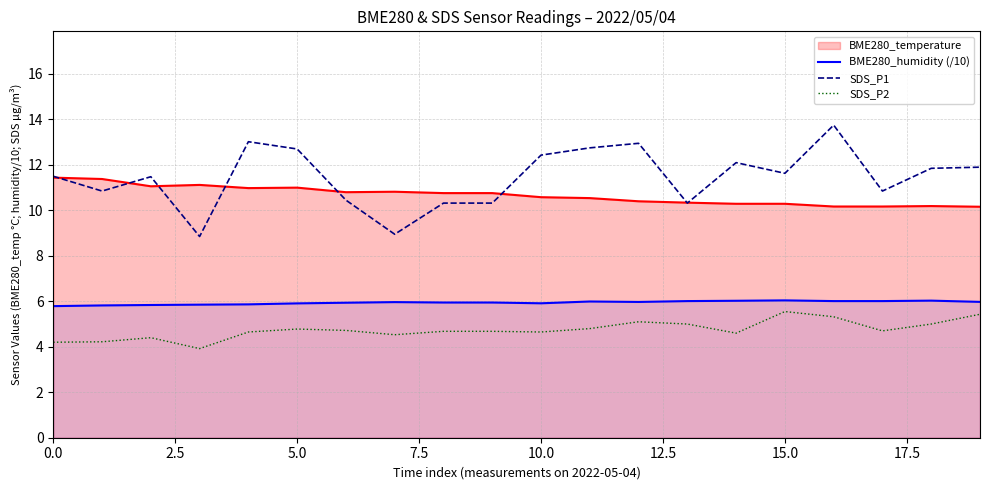

The value of SDS_P2 at 5.0 is 4.8. True or false?

True